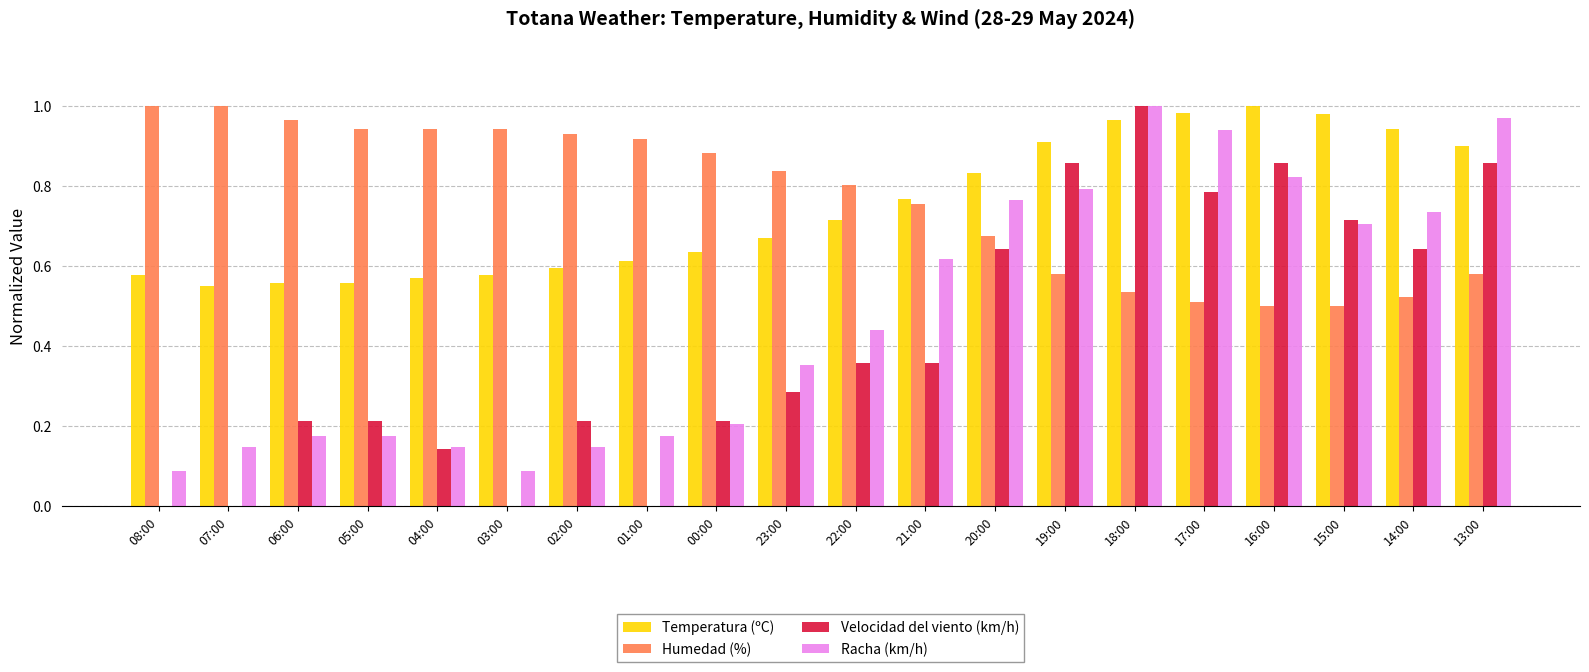

Which category has the highest value in the Racha (km/h) series?

18:00